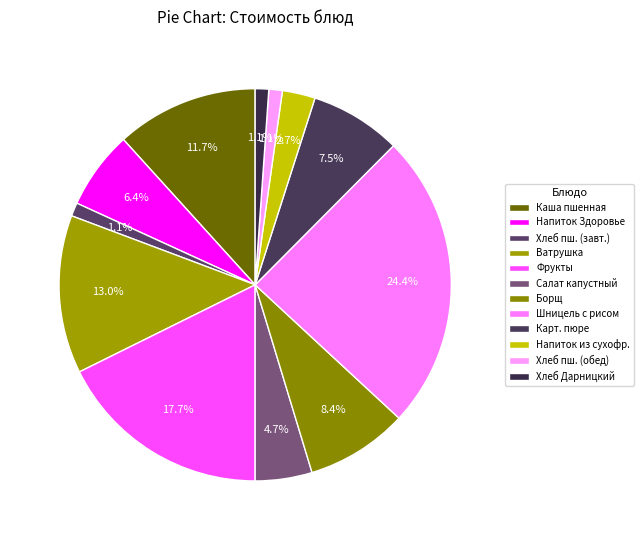

How many slices are in this pie chart?

12